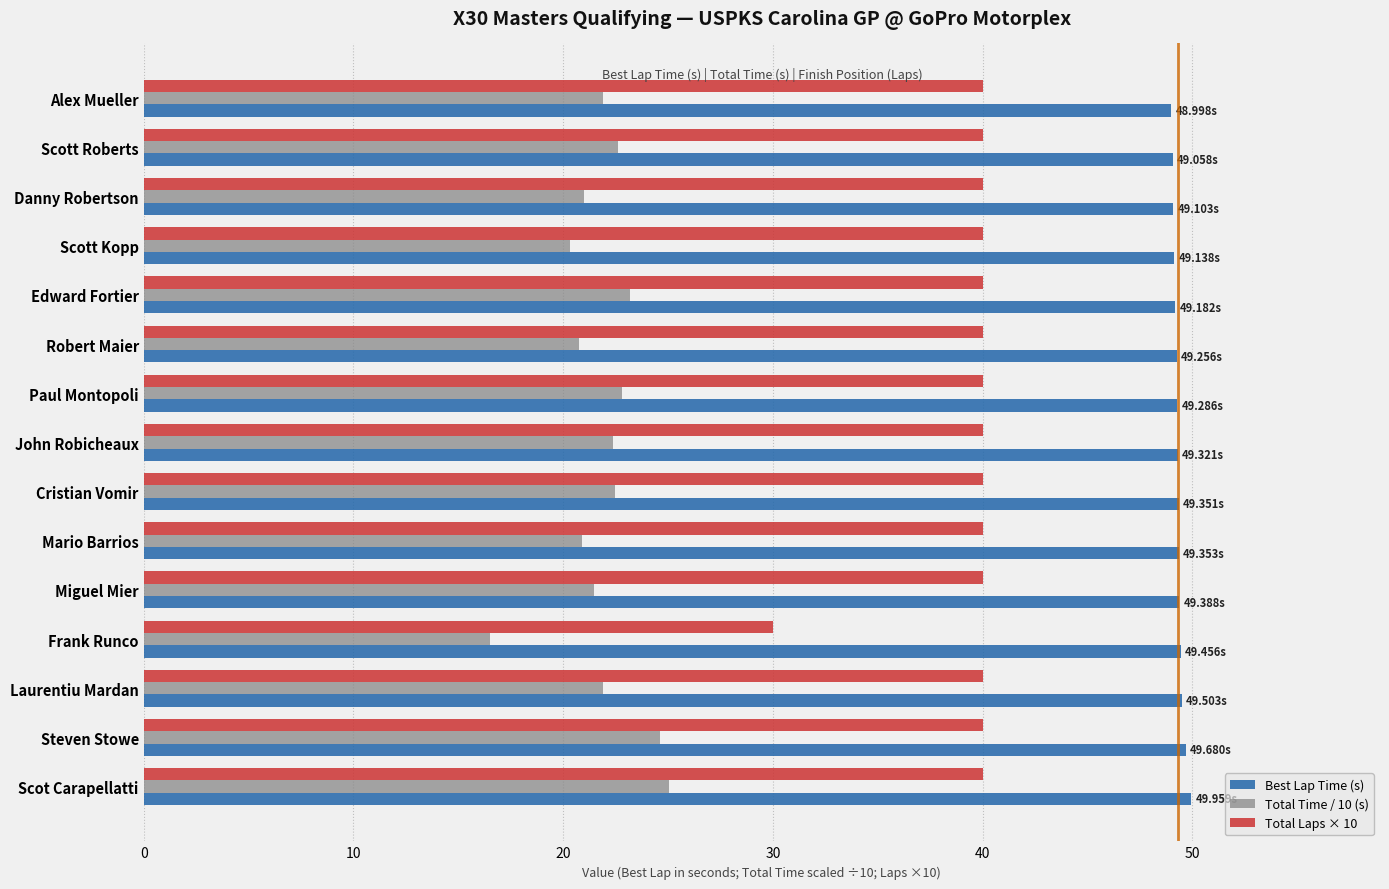

What is the difference between the maximum and minimum values in the Best Lap Time (s) series?

1.0